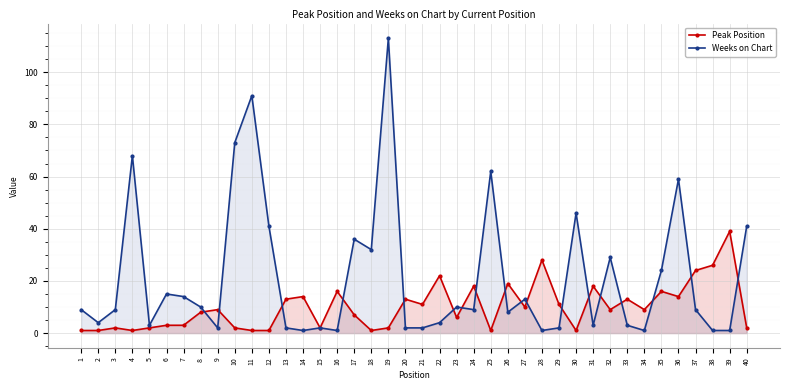

Reading right to left, extract all data points from this chart.

Peak Position: 2	39	26	24	14	16	9	13	9	18	1	11	28	10	19	1	18	6	22	11	13	2	1	7	16	2	14	13	1	1	2	9	8	3	3	2	1	2	1	1
Weeks on Chart: 41	1	1	9	59	24	1	3	29	3	46	2	1	13	8	62	9	10	4	2	2	113	32	36	1	2	1	2	41	91	73	2	10	14	15	3	68	9	4	9